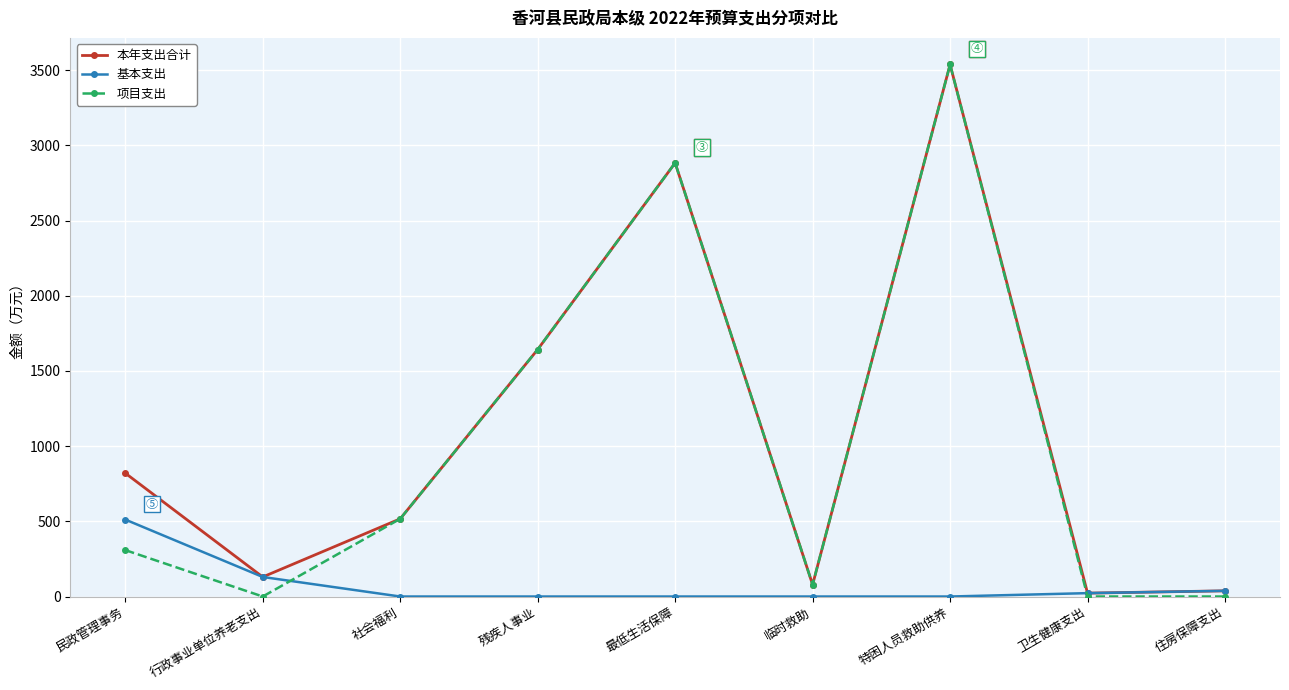

Which series ends up on top after the final intersection of 基本支出 and 项目支出?

基本支出